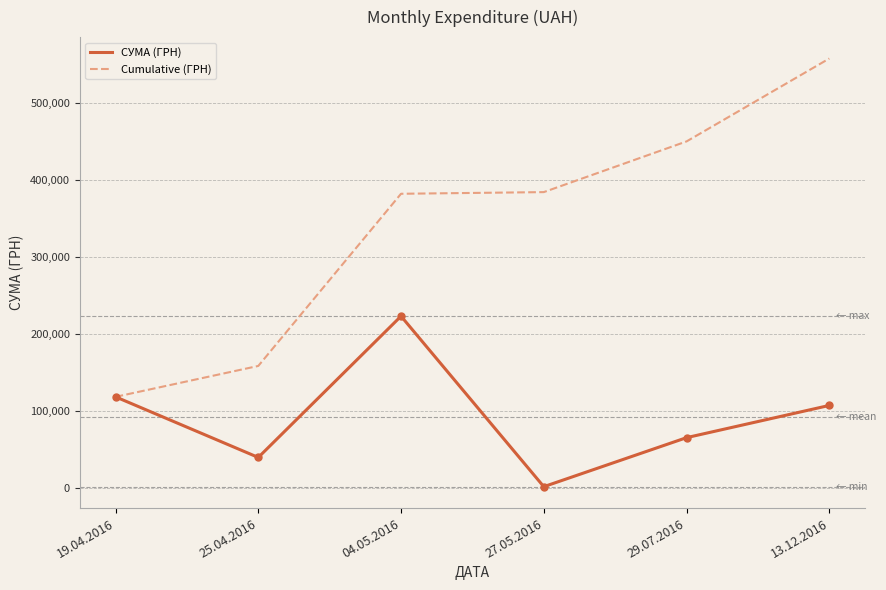

Count the number of data series in this chart.

2